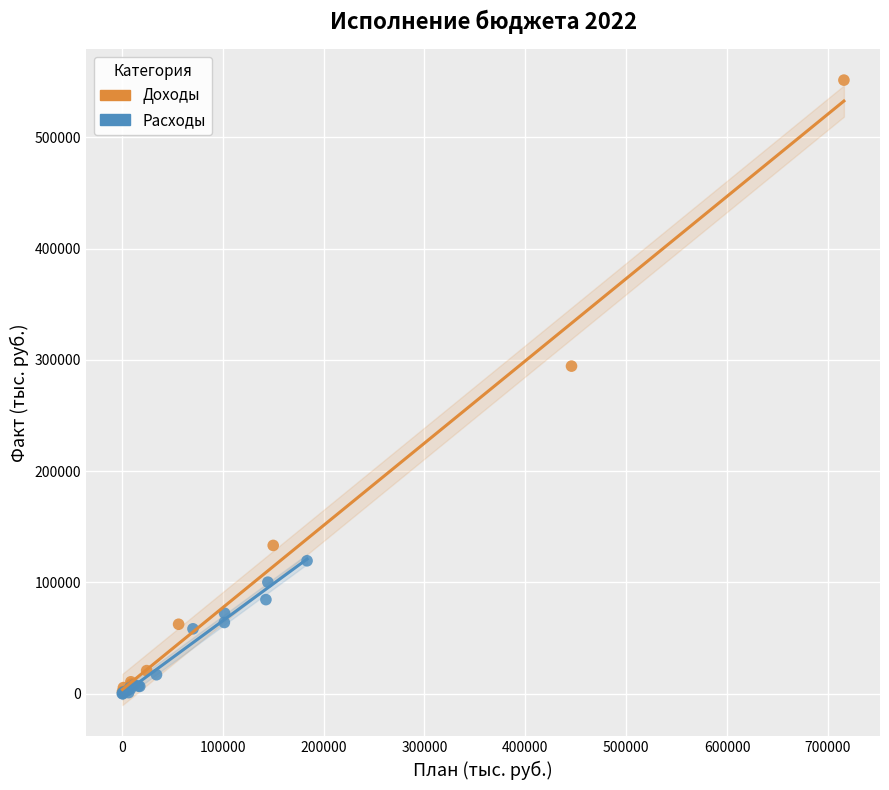

Which series reaches the maximum Y coordinate?

Доходы